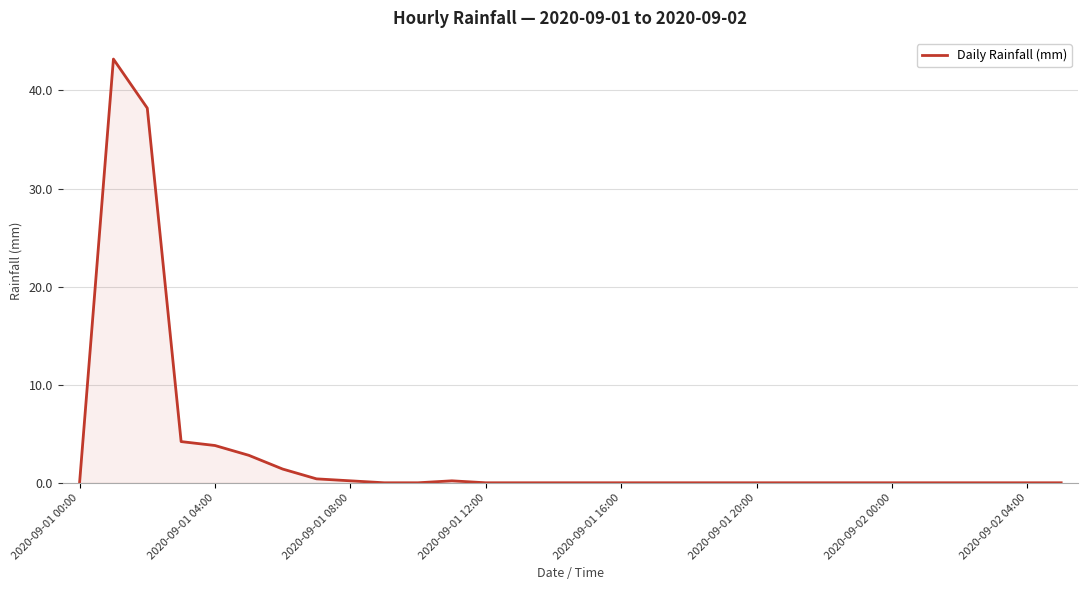

What is the maximum value shown in the chart?

43.2